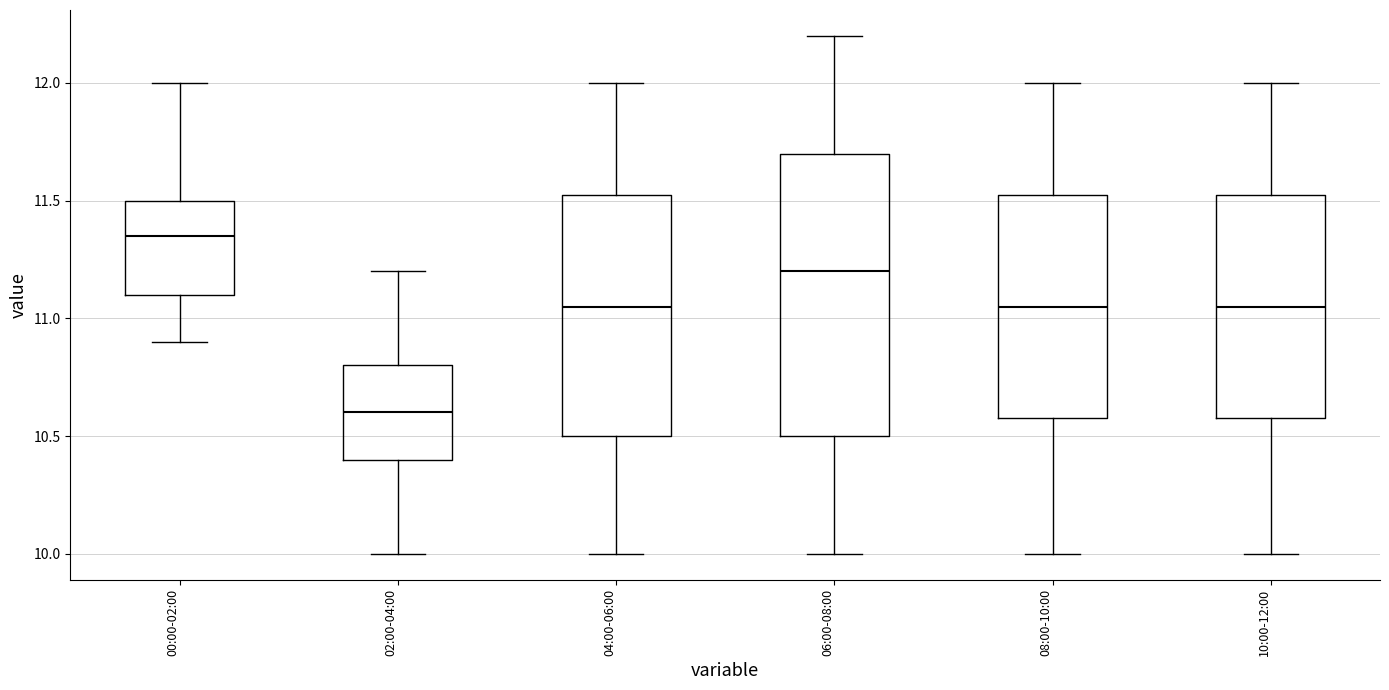

Reading left to right, read every box against the y-axis: the position of its median line, the range the box covers, and the ends of its whiskers. The values are not printed on the chart, so give them approximately, as read against the axis.

00:00-02:00: median 11.35, box 11.10 to 11.50, whiskers 10.90 to 12.00
02:00-04:00: median 10.60, box 10.40 to 10.80, whiskers 10.00 to 11.20
04:00-06:00: median 11.05, box 10.50 to 11.55, whiskers 10.00 to 12.00
06:00-08:00: median 11.20, box 10.50 to 11.70, whiskers 10.00 to 12.20
08:00-10:00: median 11.05, box 10.60 to 11.55, whiskers 10.00 to 12.00
10:00-12:00: median 11.05, box 10.60 to 11.55, whiskers 10.00 to 12.00